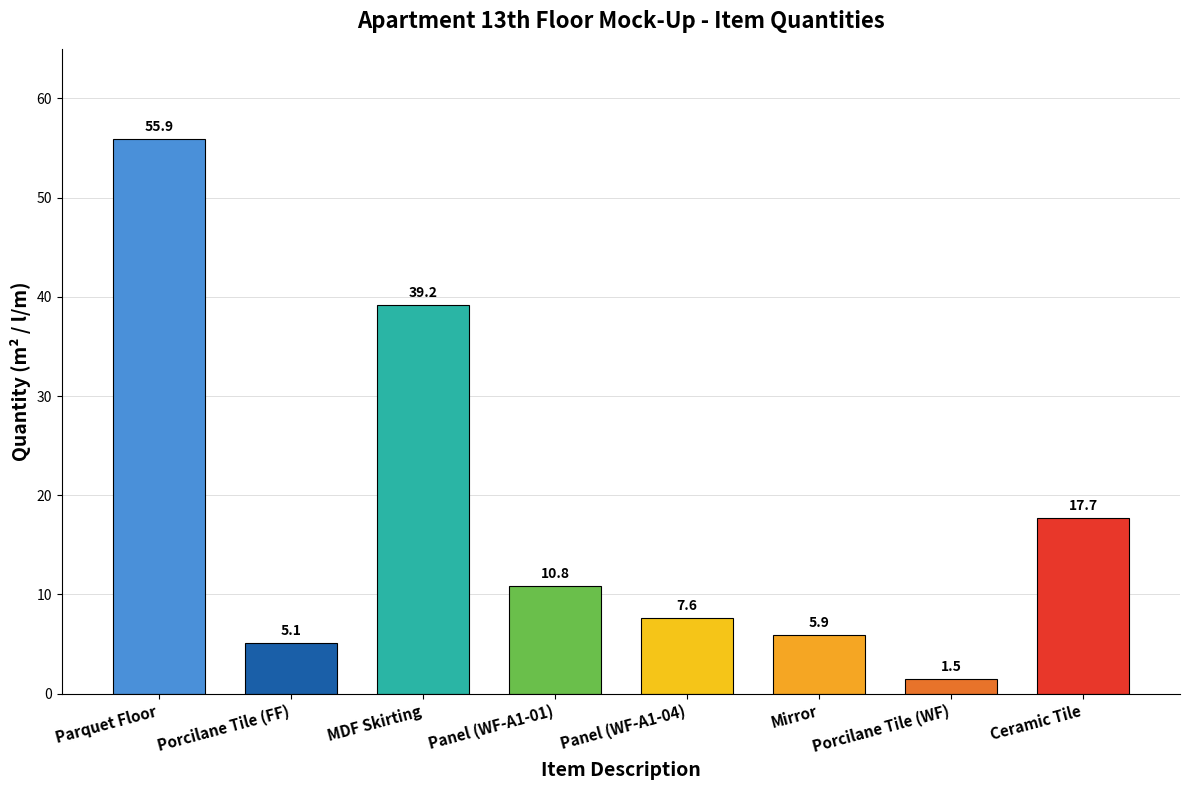

The chart shows a value of 2.1 at Mirror. True or false?

False